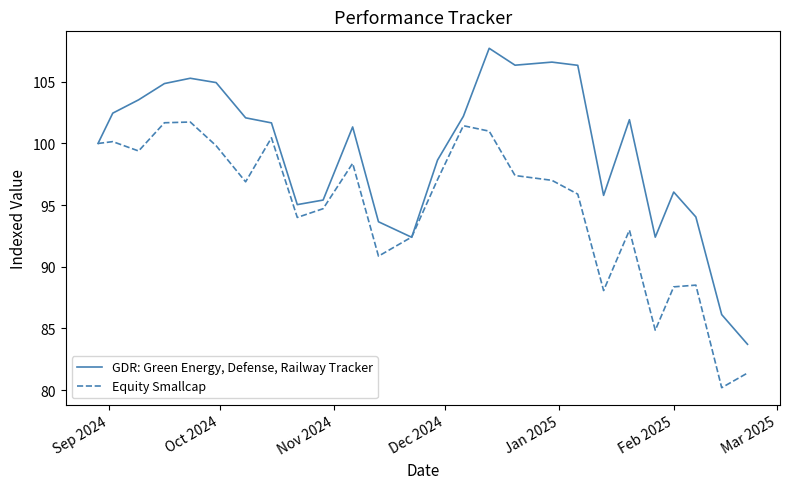

What is the lowest value of the Equity Smallcap series?

80.2